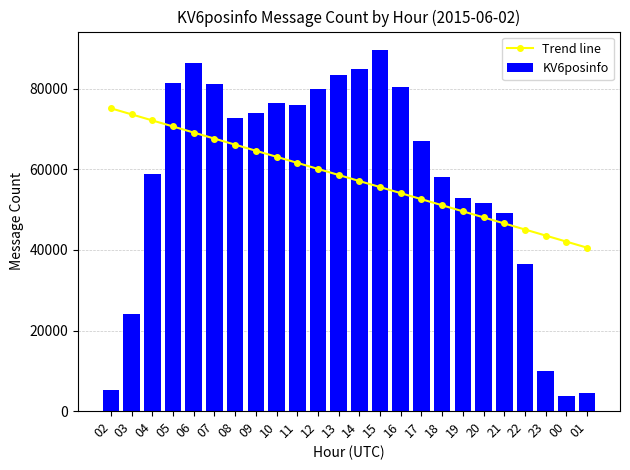

Rank the series at 02 from lowest to highest value.

KV6posinfo, Trend line